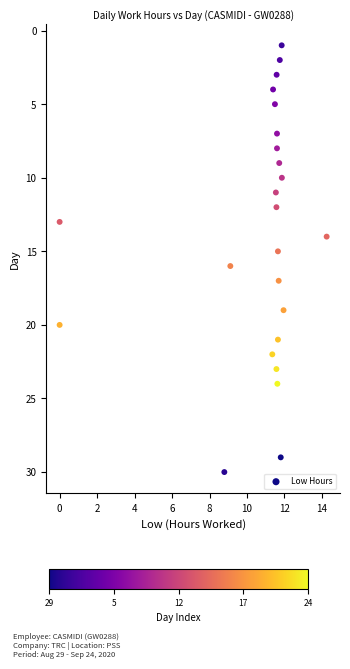

What is the range of Y values (max minus min)?

29